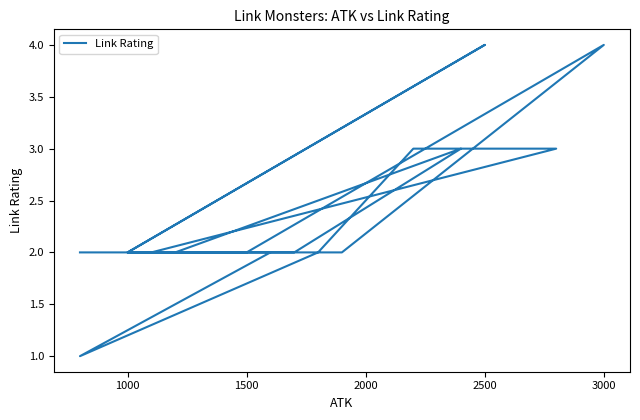

Where does the data first go above 2?

3000